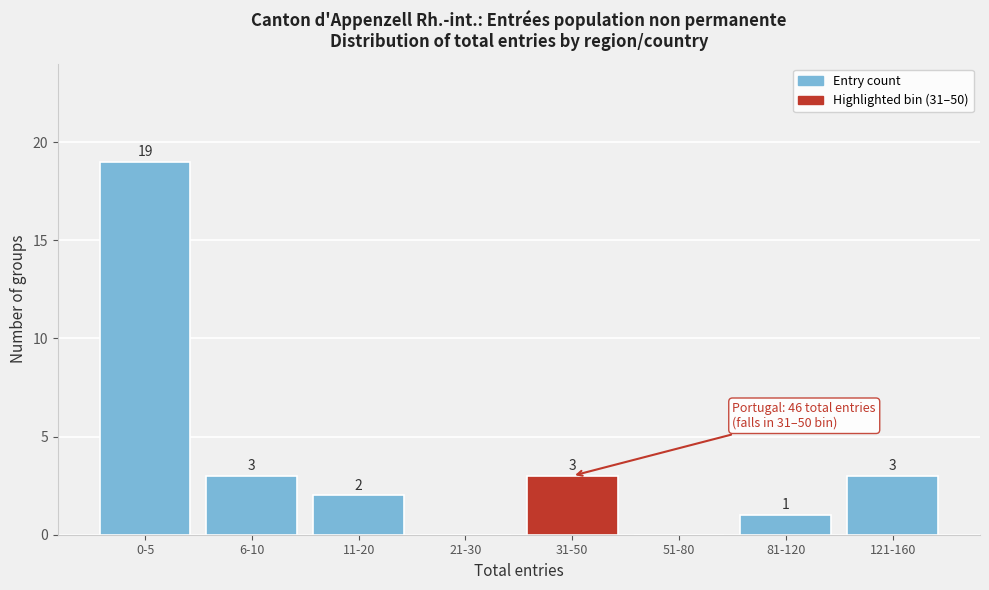

Reading left to right, what are all the values shown in this chart?

0-5=19	6-10=3	11-20=2	21-30=0	31-50=3	51-80=0	81-120=1	121-160=3